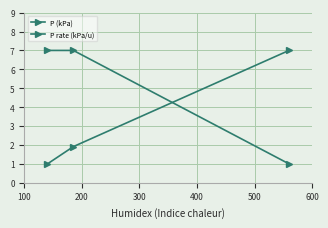

How many data points does each series have?

3